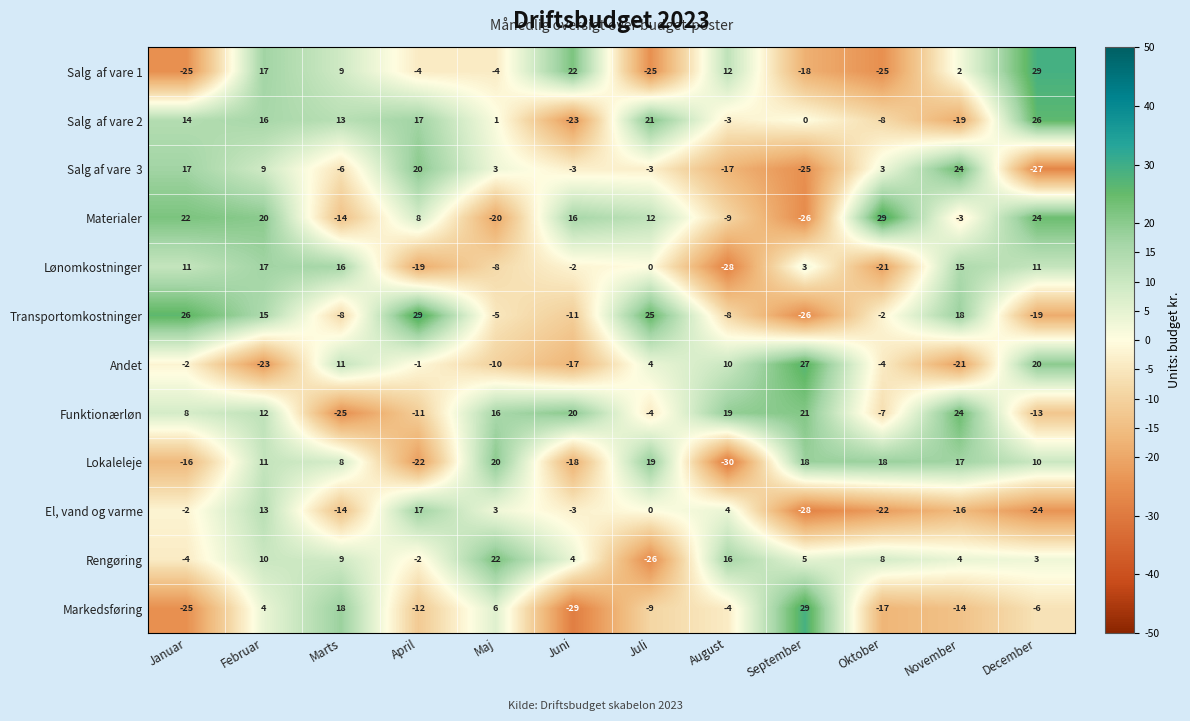

What is the sum of the Rengøring values at Juni and Juli?

-22